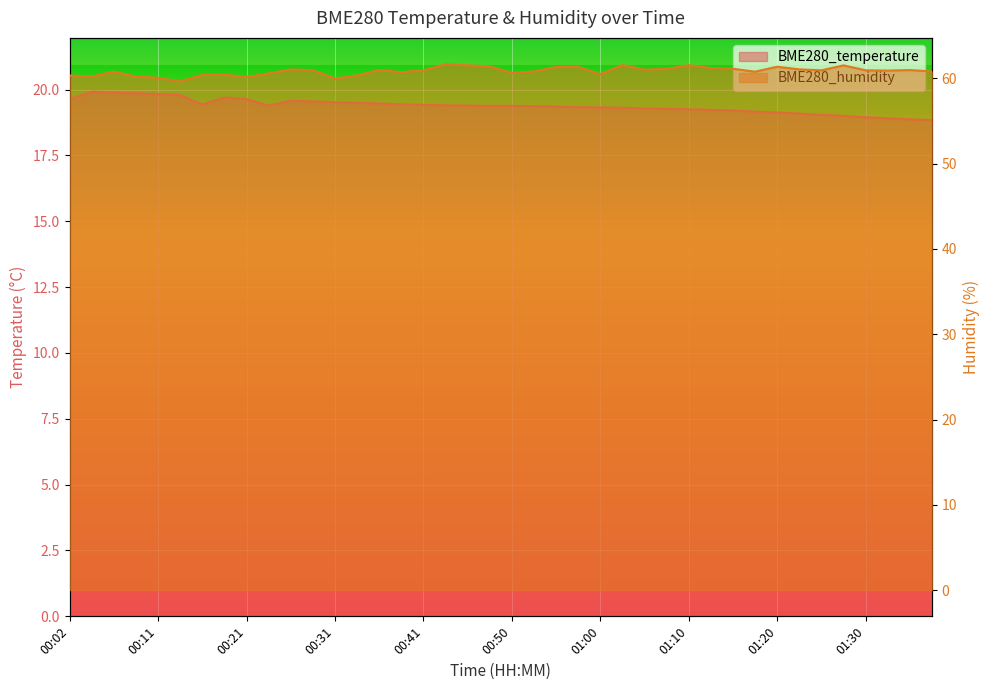

Which category has the highest value in the BME280_temperature series?

00:04